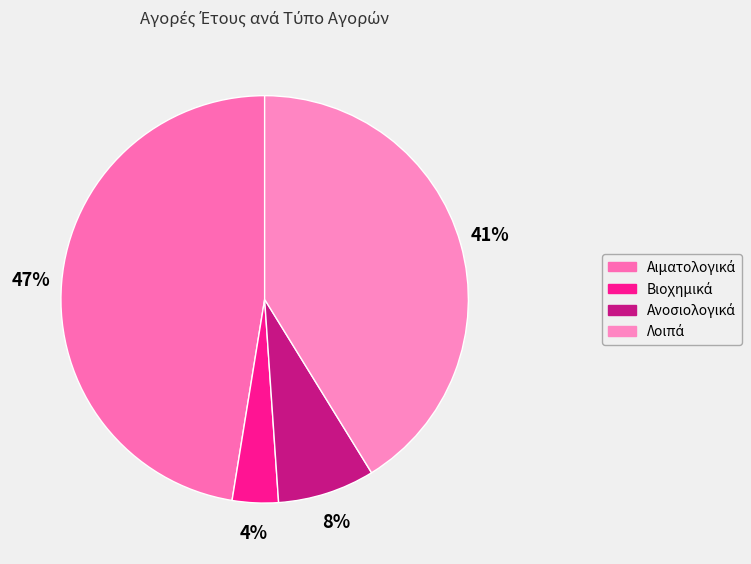

Which category has the smallest portion of the pie?

Βιοχημικά